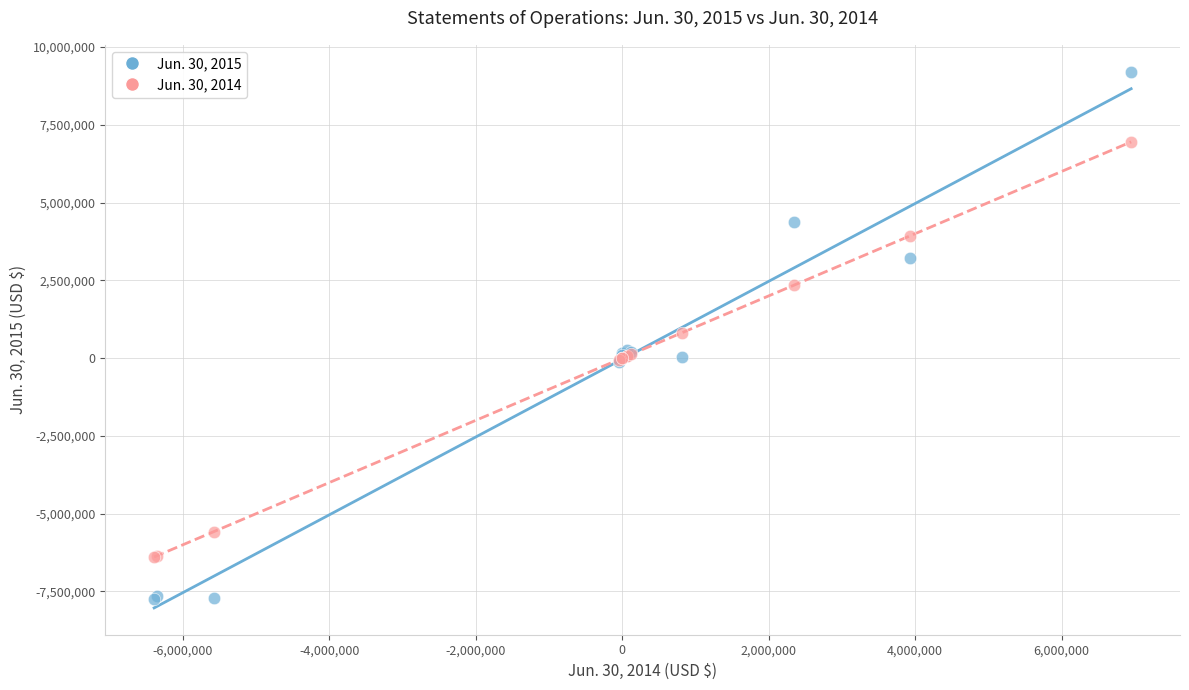

Which series contains the highest Y value?

Jun. 30, 2015